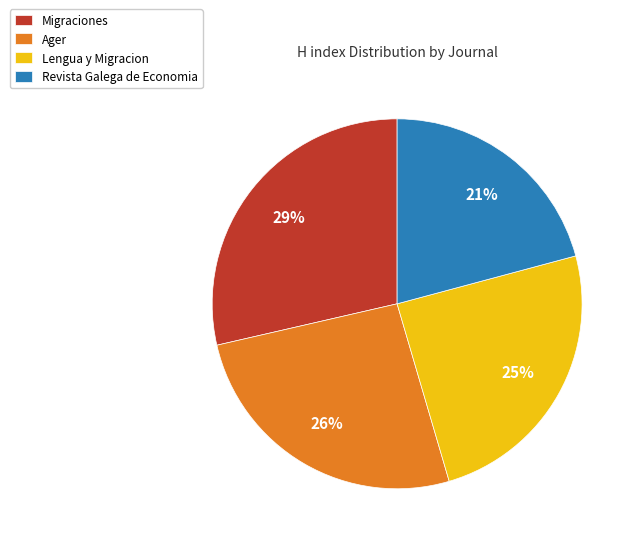

To the nearest percent, what is the difference between the Migraciones and Revista Galega de Economia slice percentages?

8%